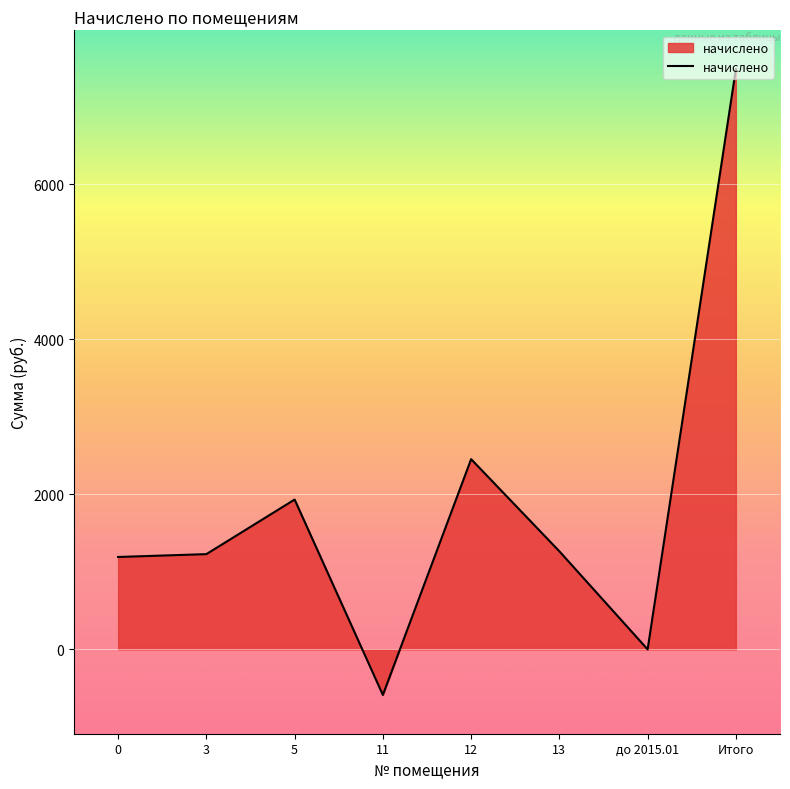

Between до 2015.01 and 3, which is larger?

3